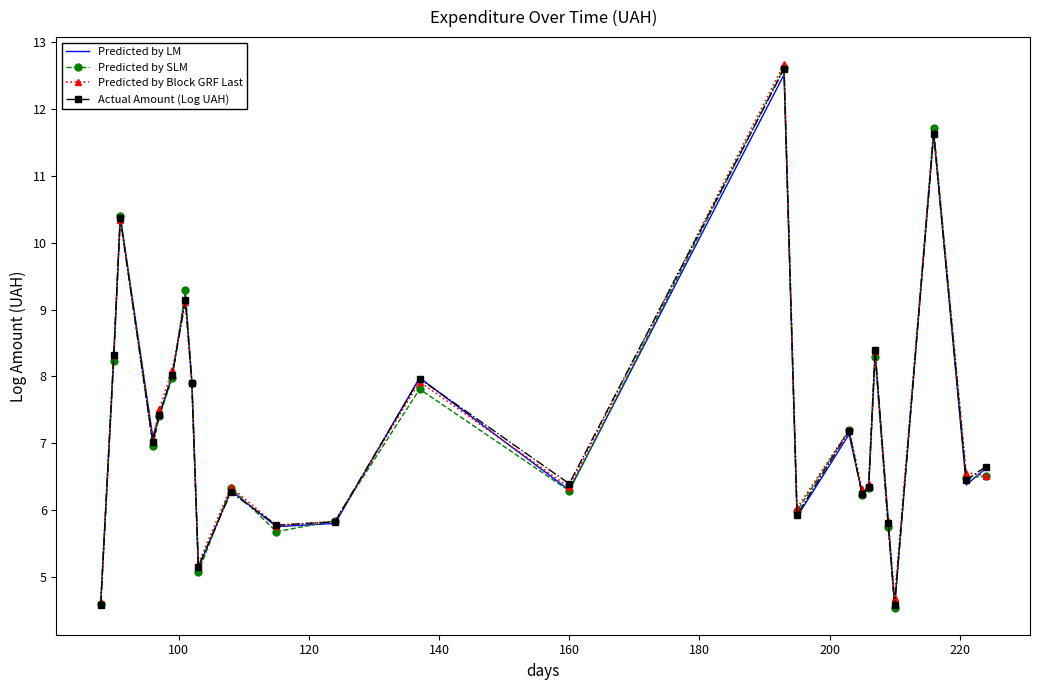

What is the maximum value for Predicted by SLM?

12.6